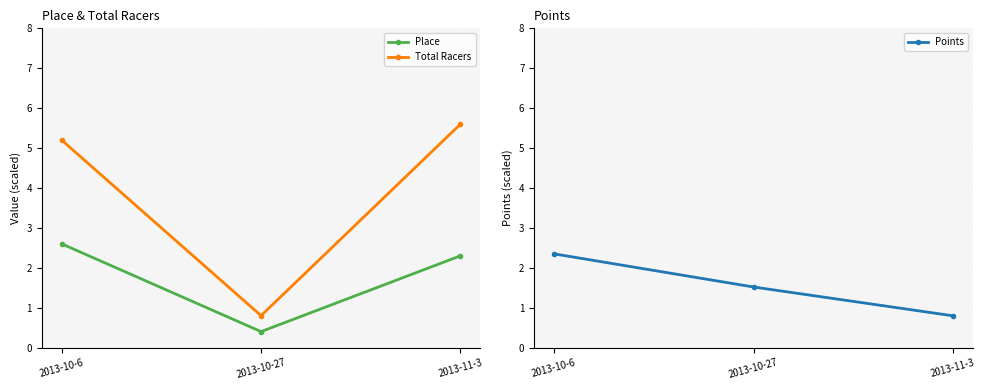

Is the value of Total Racers at 2013-10-27 greater than the value of Points at 2013-11-3?

Yes